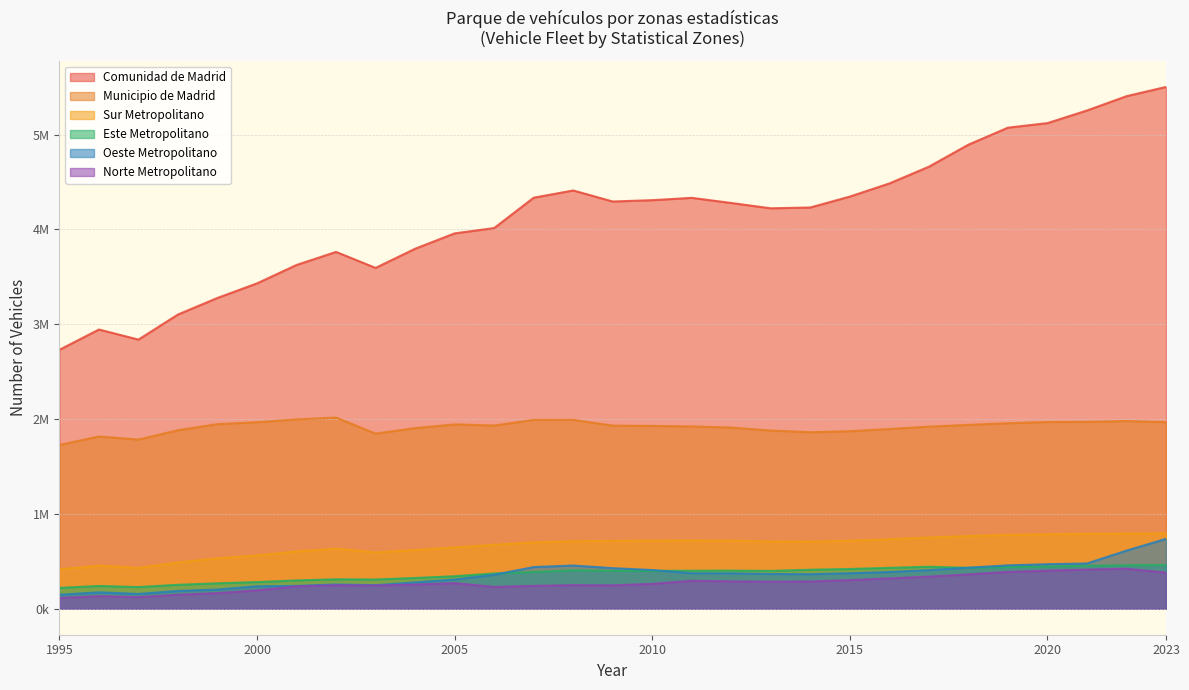

The value of Comunidad de Madrid at 2012 is 4277904. True or false?

True